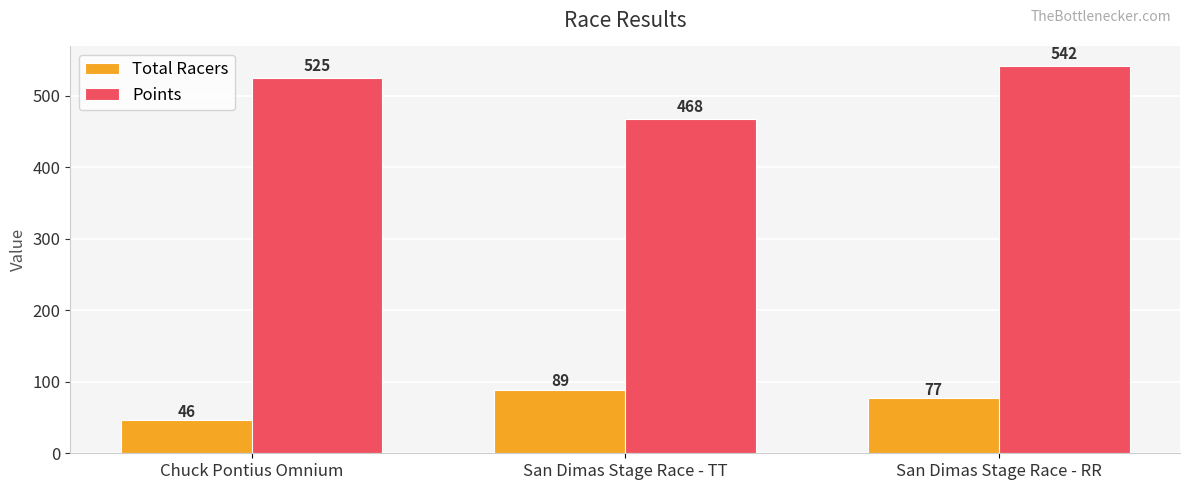

The Total Racers series shows 23.0 at San Dimas Stage Race - RR. True or false?

False